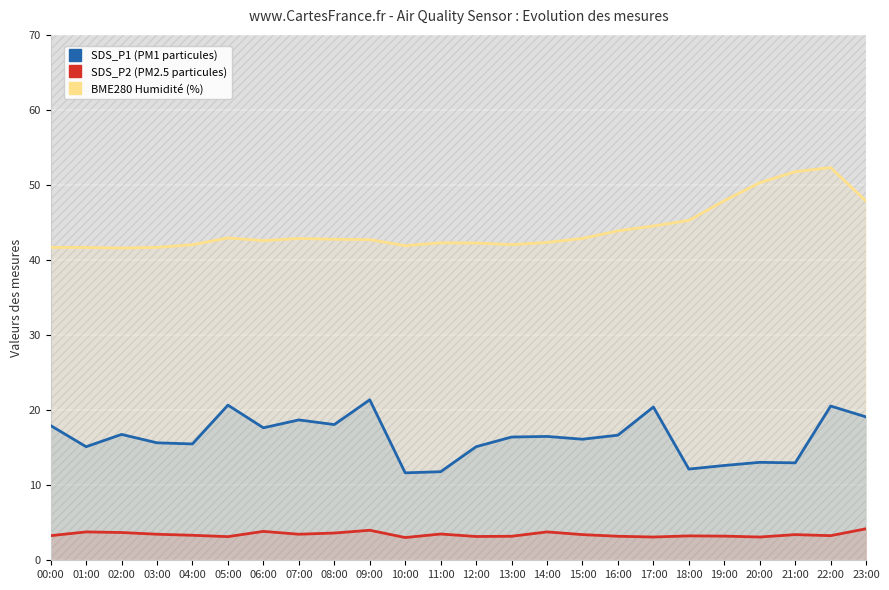

What is the average value of the SDS_P2 (PM2.5 particules) series?

3.4